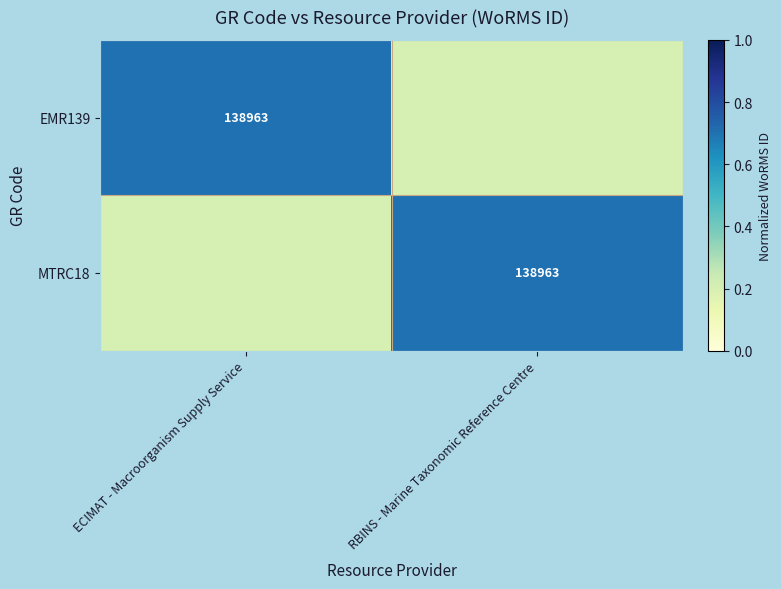

What is the smallest value displayed?

0.2